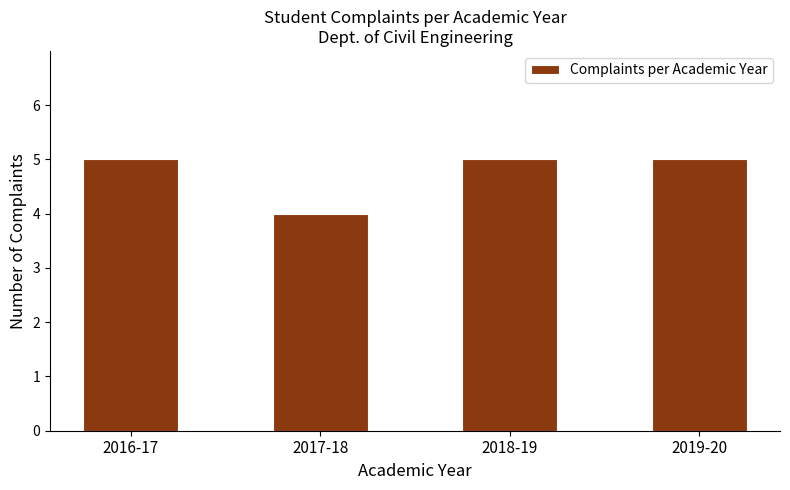

What is the difference between the second highest and minimum values?

1